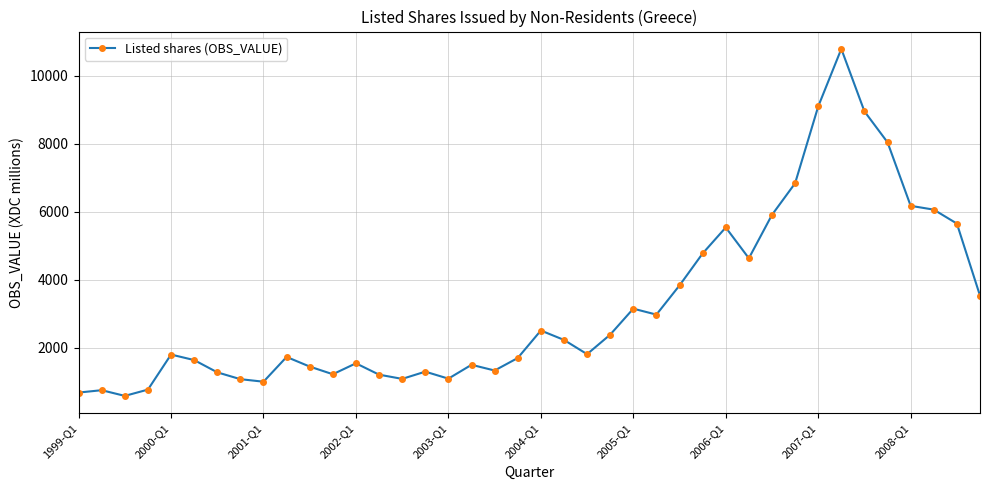

What is the maximum value shown in the chart?

10782.7